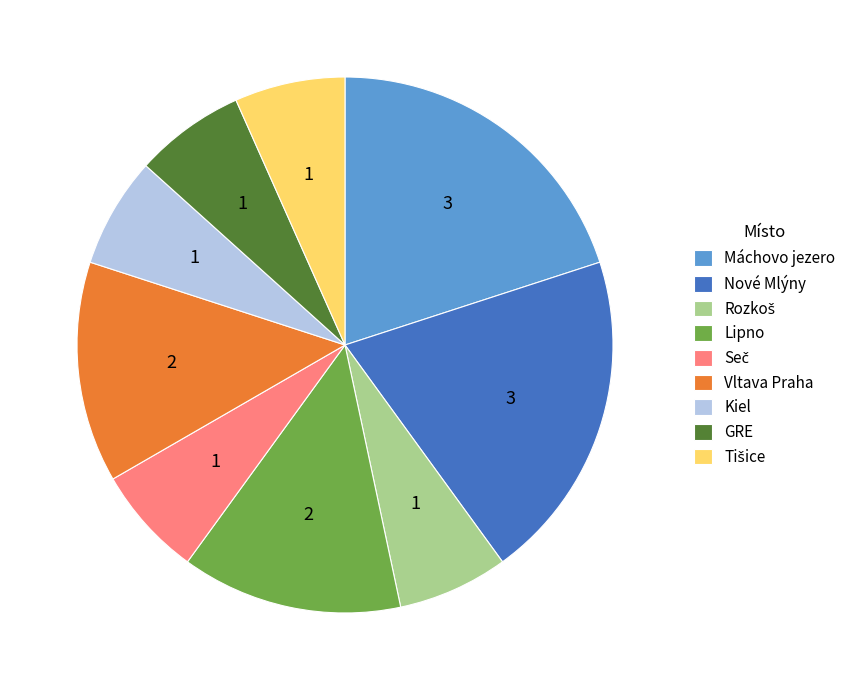

Is there a majority slice in this chart?

No